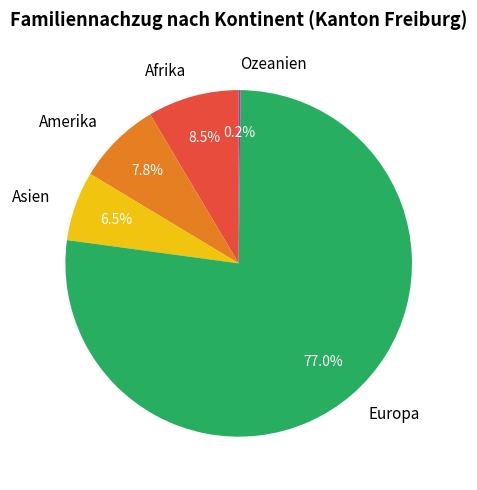

What is the total percentage of Amerika and Europa?

84.8%